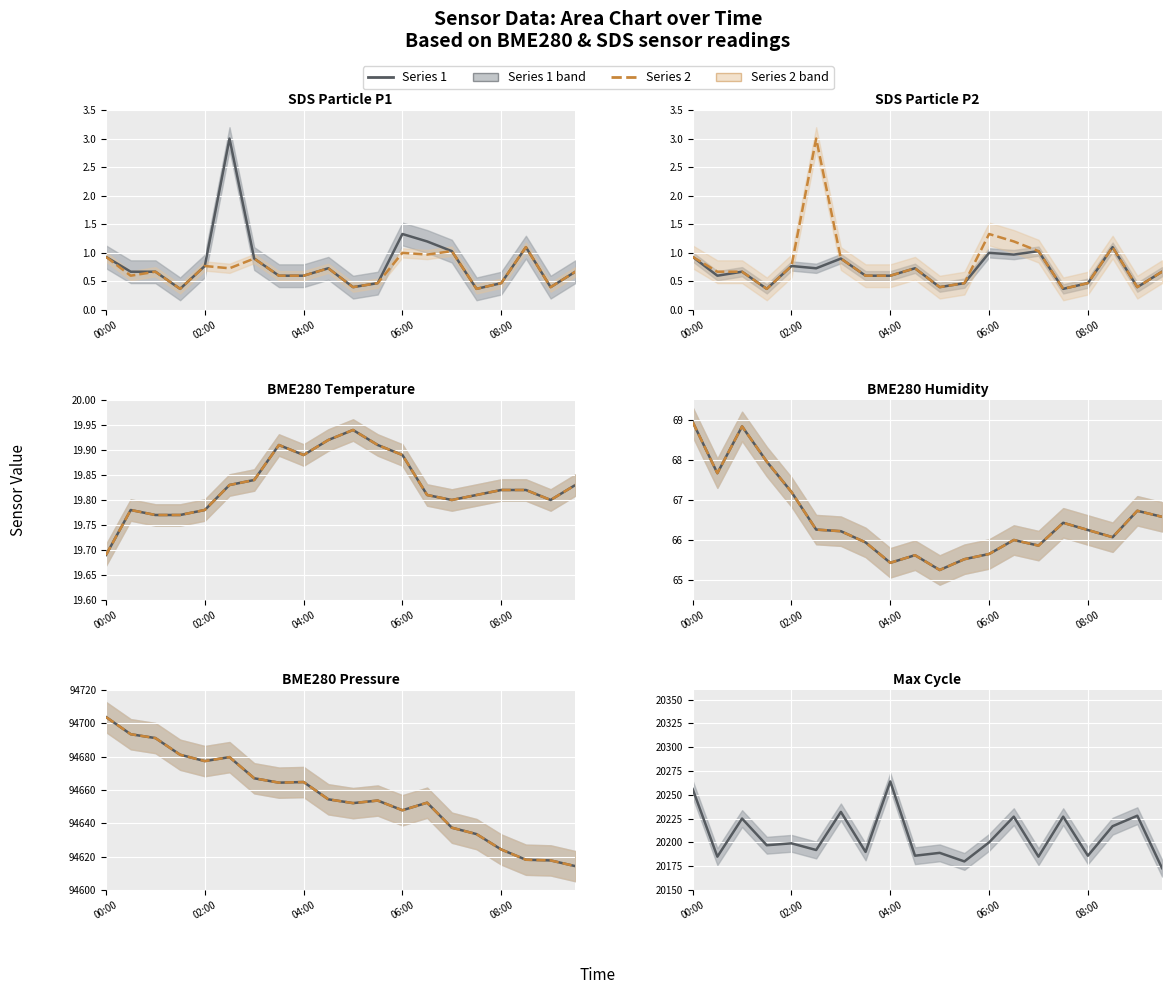

Between 02:00 and 6, which series saw the biggest shift?

Series 2